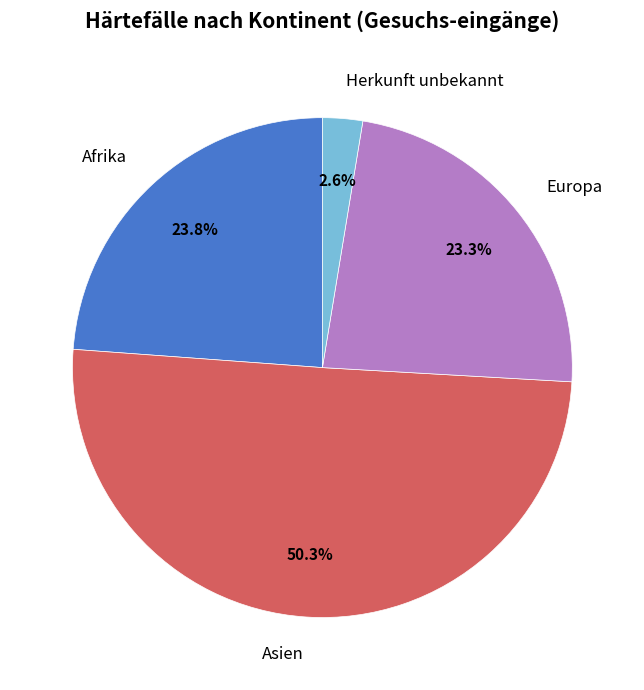

To the nearest percent, what percentage of the pie is Herkunft unbekannt?

3%